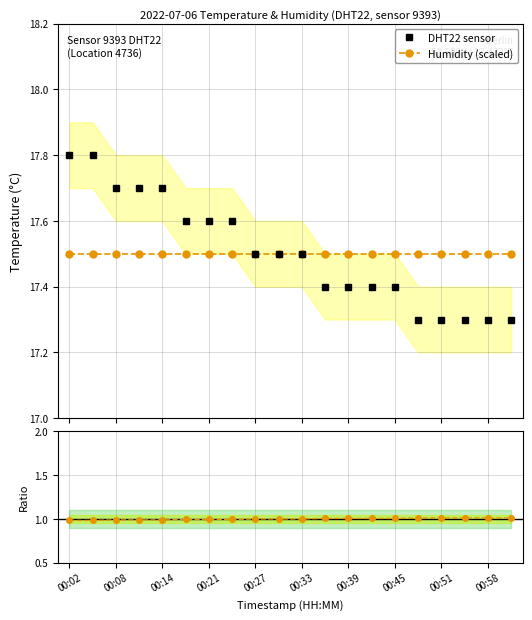

What is the highest value of the Humidity/Temp ratio series?

1.0